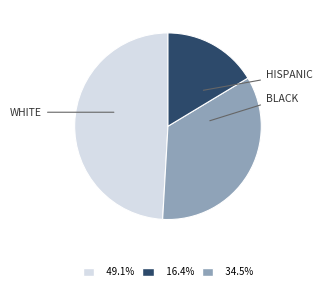

Is there a majority slice in this chart?

No